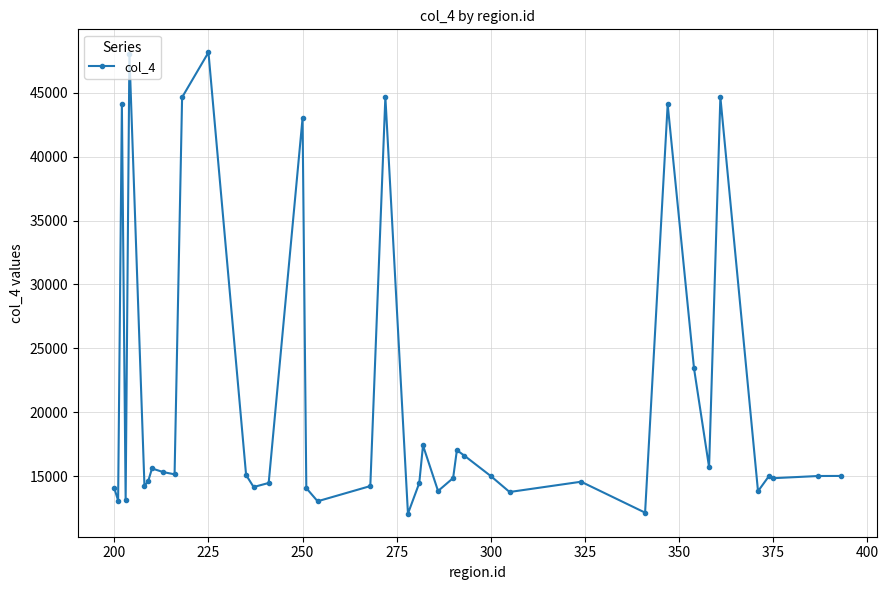

What is the maximum value shown in the chart?

48162